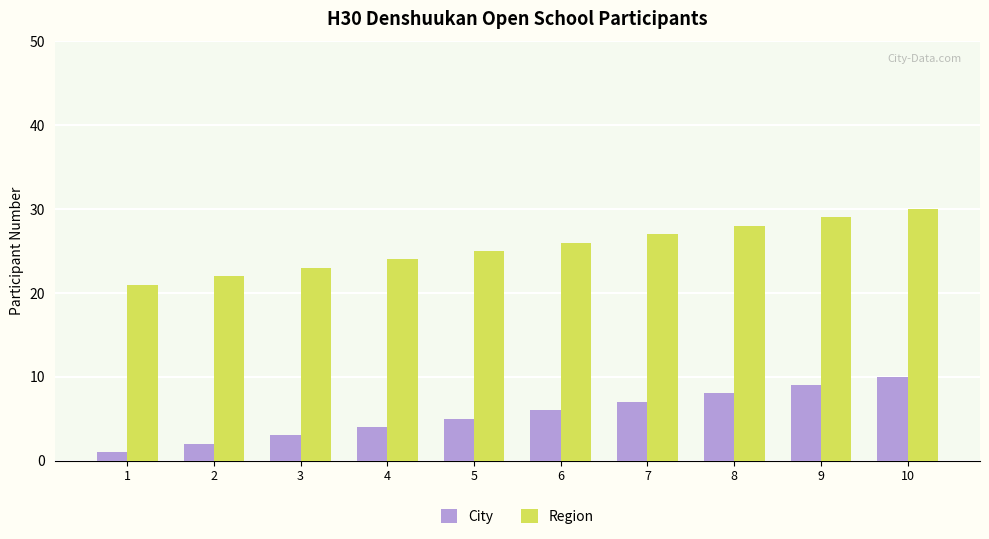

How many values in the Region series are below 26?

5